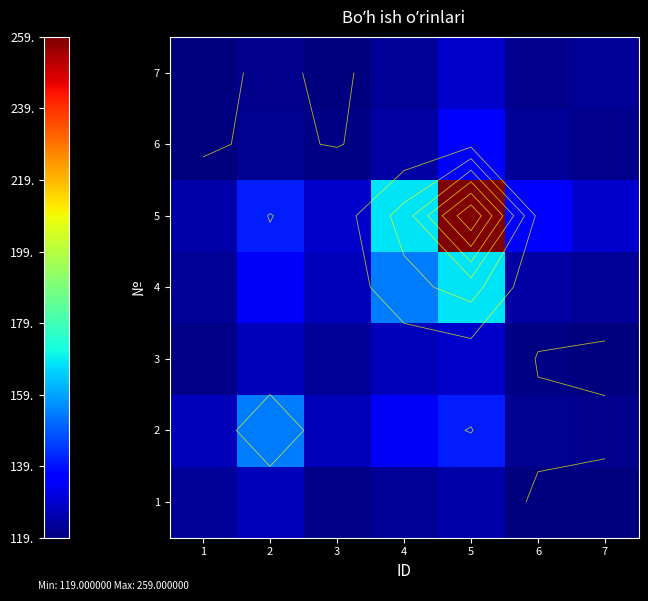

Count the number of categories in the chart.

7